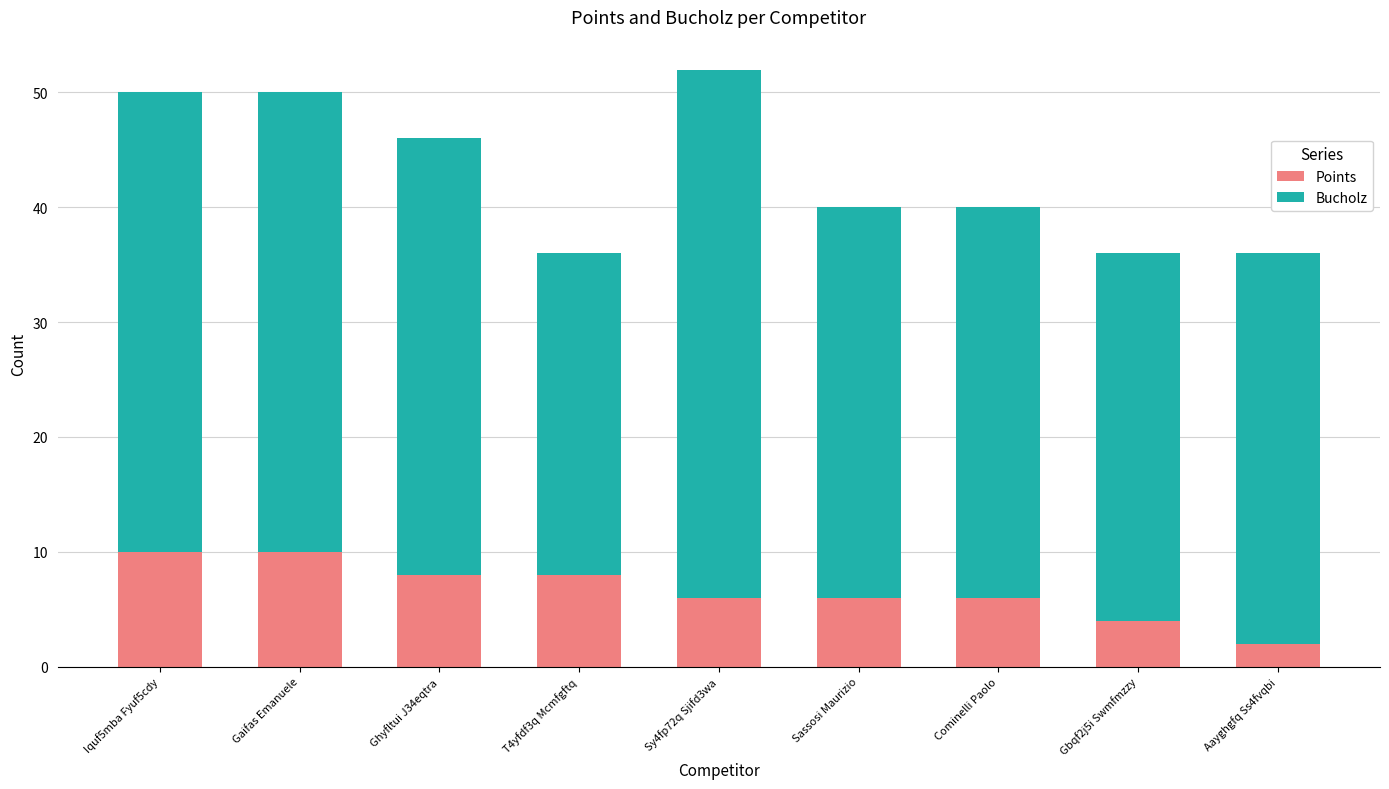

What is the total value across all series at Cominelli Paolo?

40